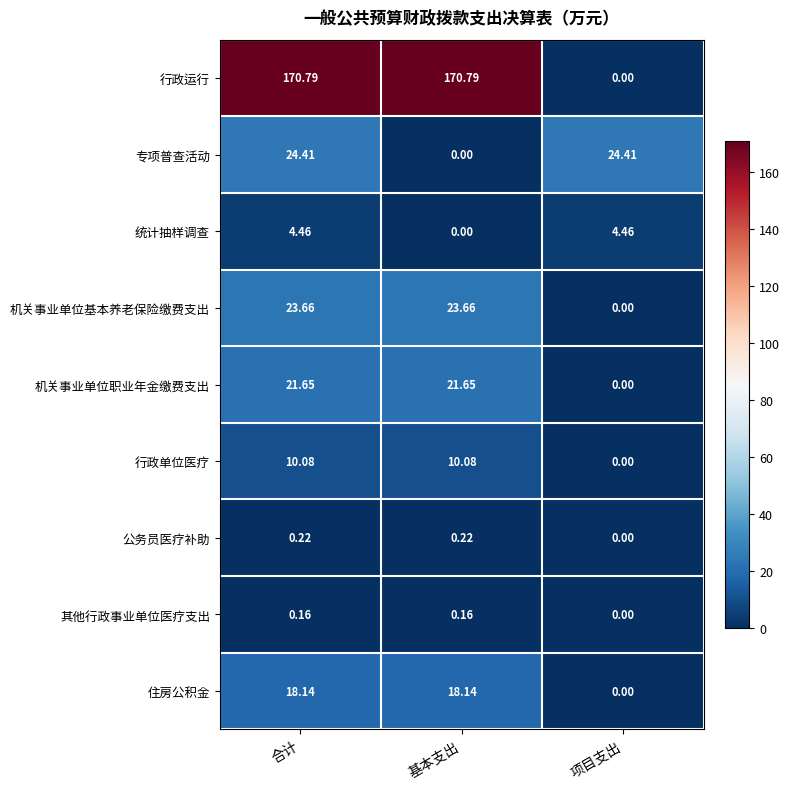

Where does the 机关事业单位职业年金缴费支出 series first go above 21?

合计